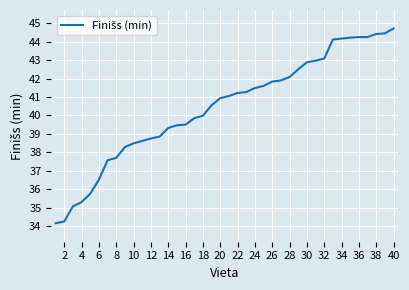

How many distinct data groups are displayed?

1